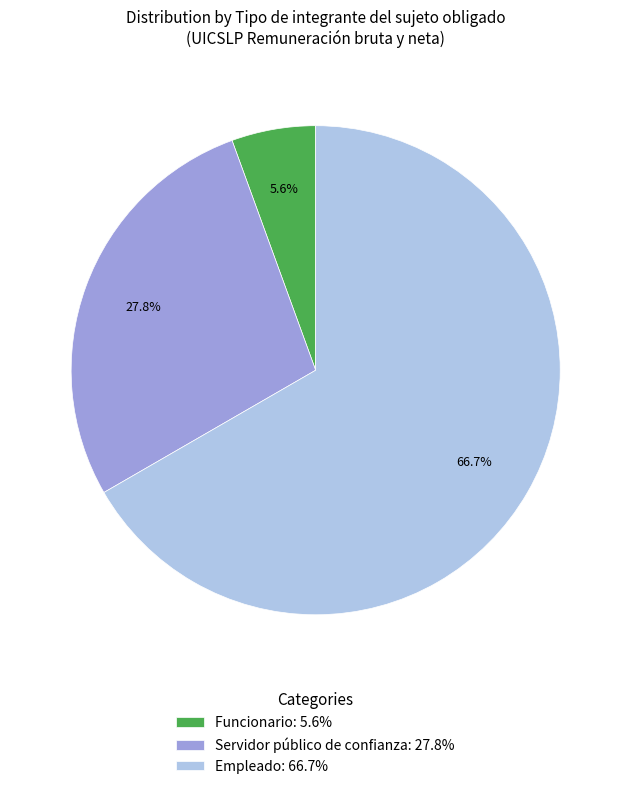

Rank the categories by value from highest to lowest.

Empleado, Servidor público de confianza, Funcionario